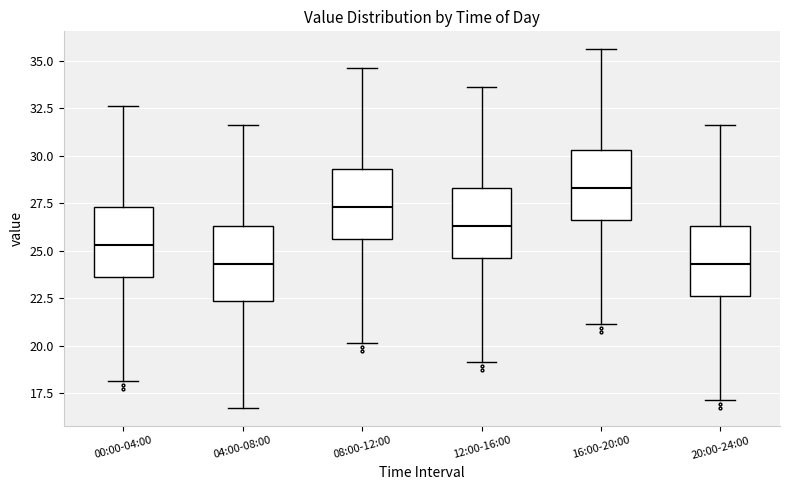

Which box has the highest median line?

16:00-20:00